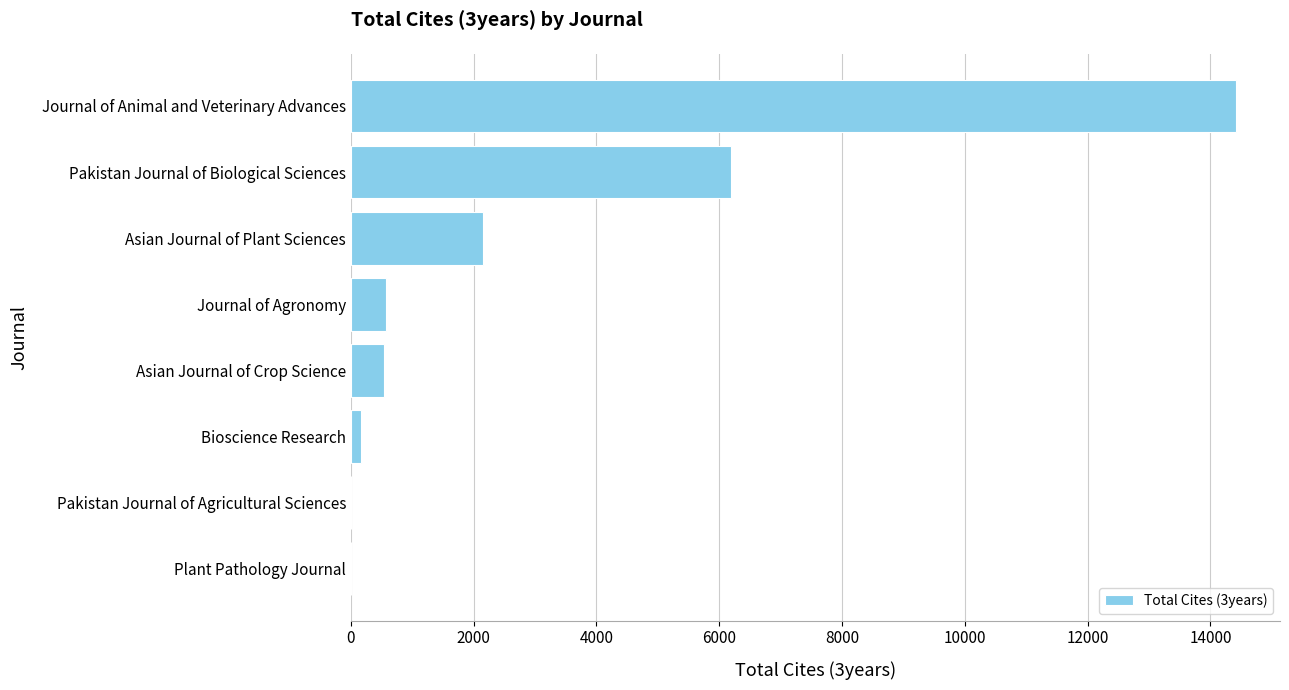

Is it true that the value at Pakistan Journal of Agricultural Sciences is 0?

True